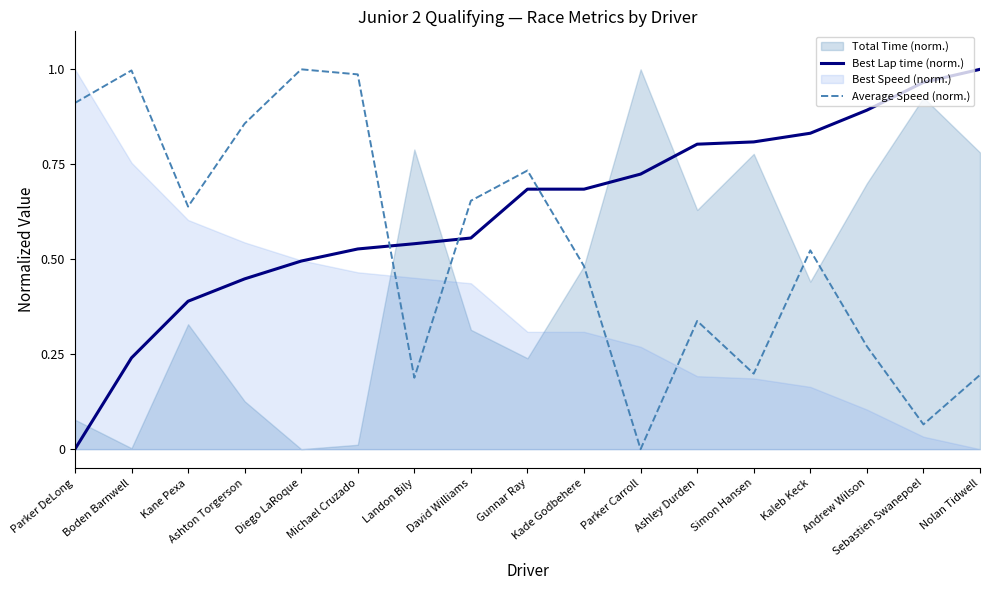

At which label is Best Lap time (norm.) closest to 0?

Parker DeLong